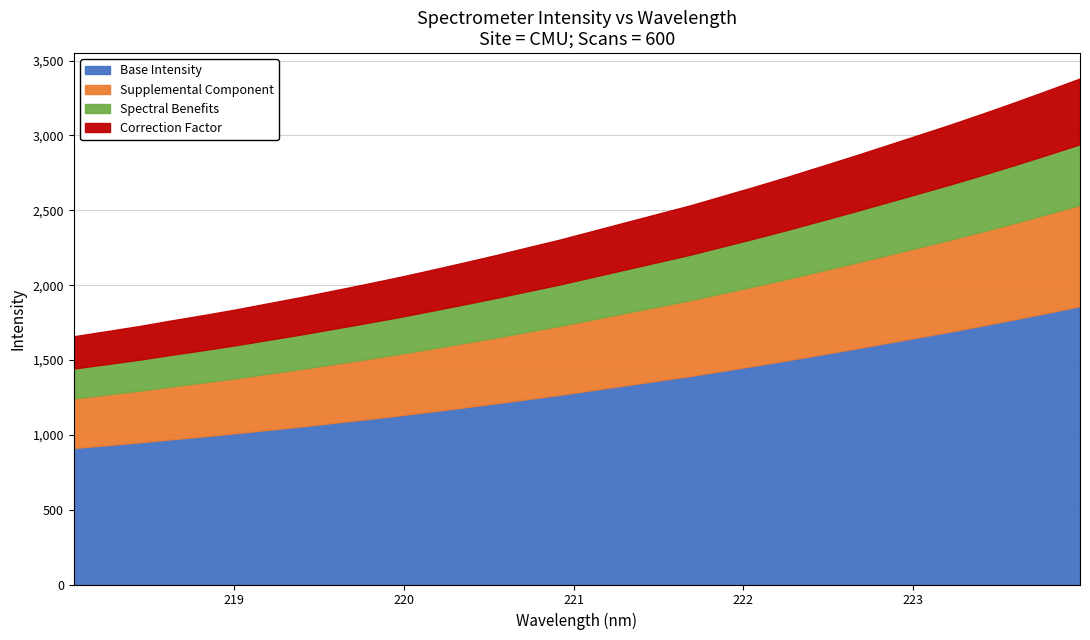

Reading left to right, list all the values displayed in this chart.

218.0596=1658.5	218.2508=1692.2	218.442=1726.3	218.6332=1764.2	218.8244=1800.3	219.0156=1838.4	219.2067=1879.7	219.3979=1920.6	219.589=1964.1	219.7801=2008.0	219.9712=2053.4	220.1623=2101.3	220.3533=2150.8	220.5444=2201.1	220.7354=2254.0	220.9264=2306.3	221.1174=2363.6	221.3083=2420.4	221.4993=2477.3	221.6902=2534.2	221.8812=2597.2	222.0721=2660.0	222.263=2725.4	222.4538=2793.2	222.6447=2861.2	222.8355=2931.4	223.0264=3001.7	223.2172=3072.5	223.408=3146.4	223.5987=3222.6	223.7895=3301.1	223.9802=3381.0